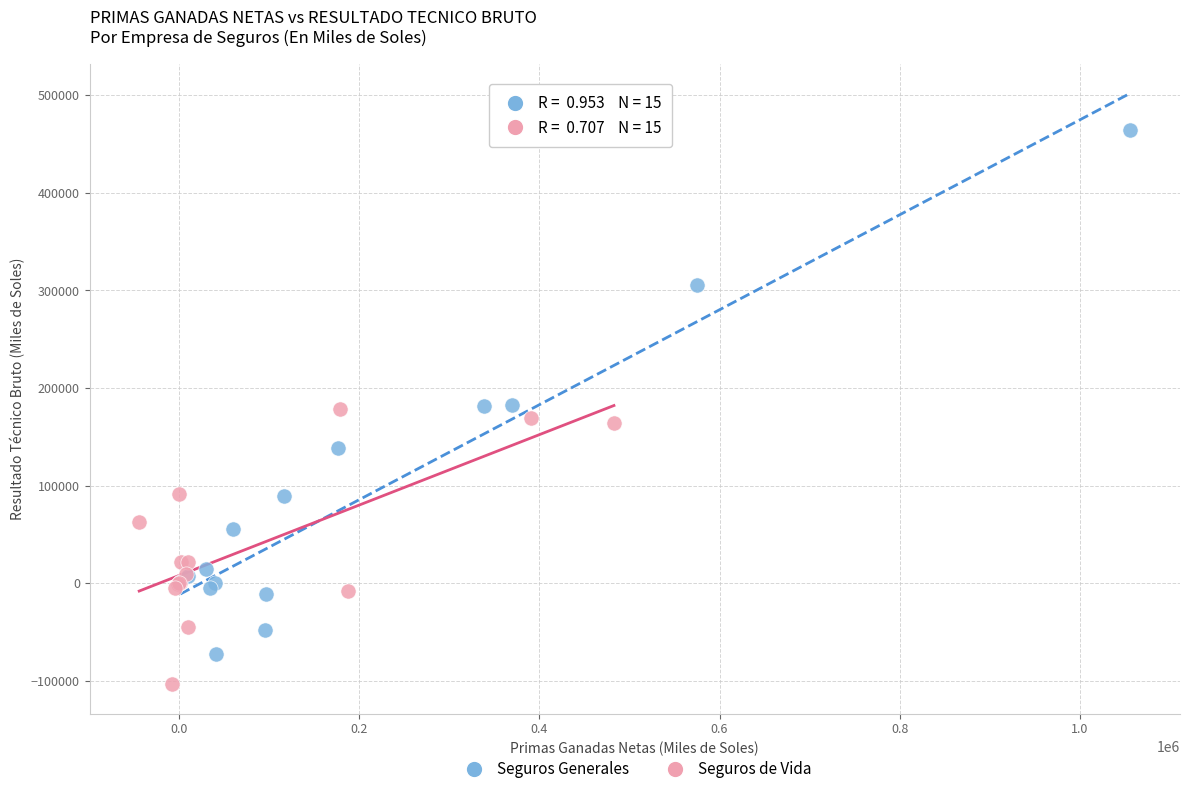

Which series has the widest spread of Y values?

Seguros Generales